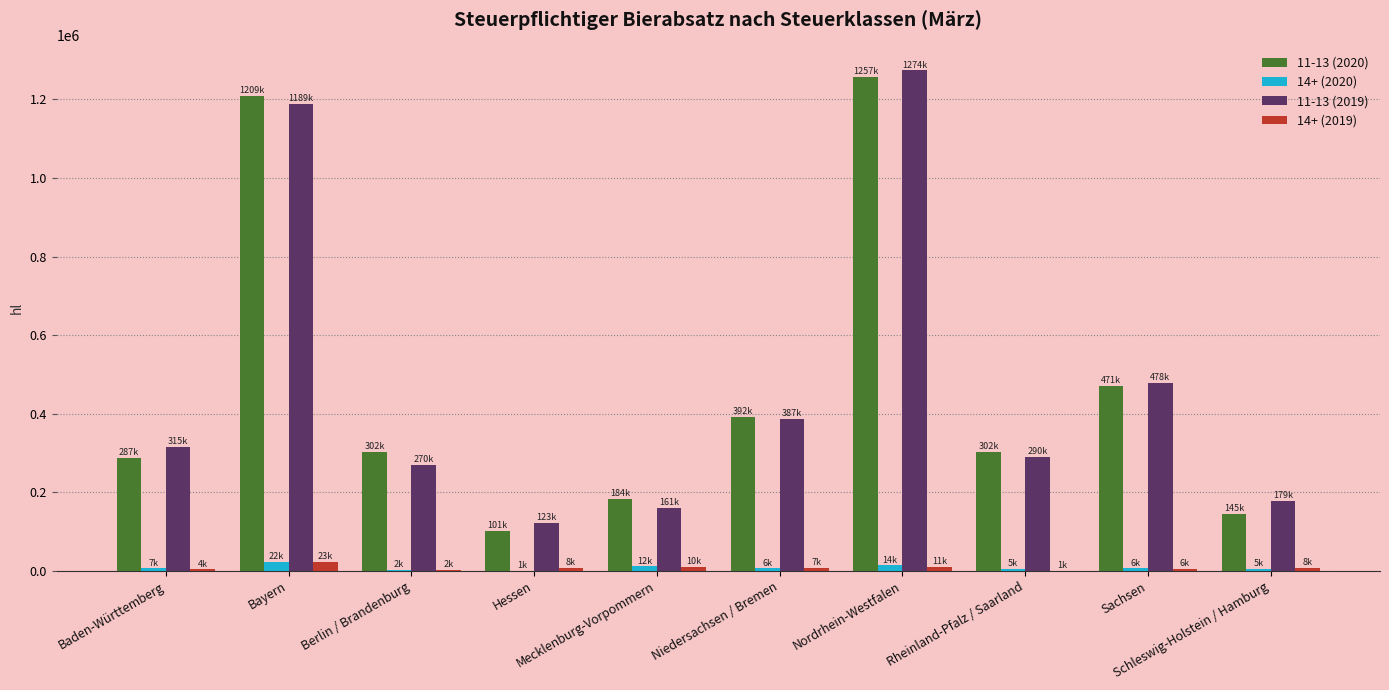

What is the sum of all 14+ (2019) values?

80179.8